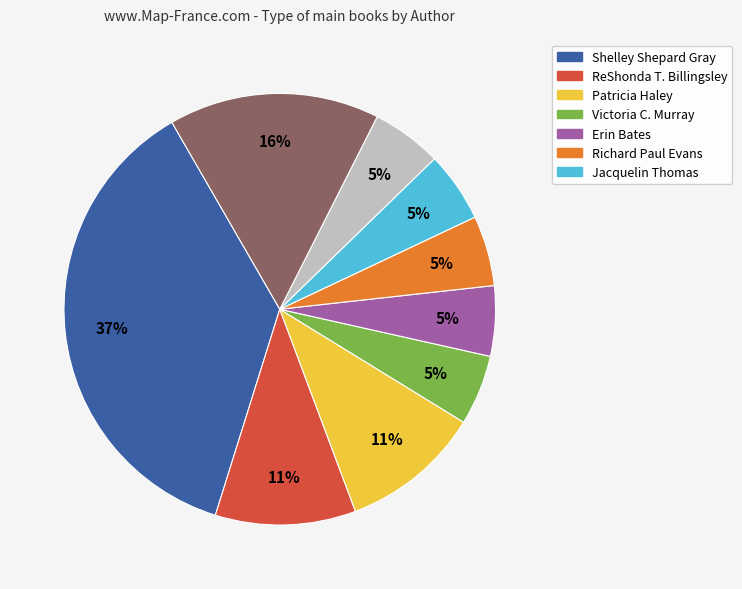

To the nearest percent, what is the average slice percentage?

11%